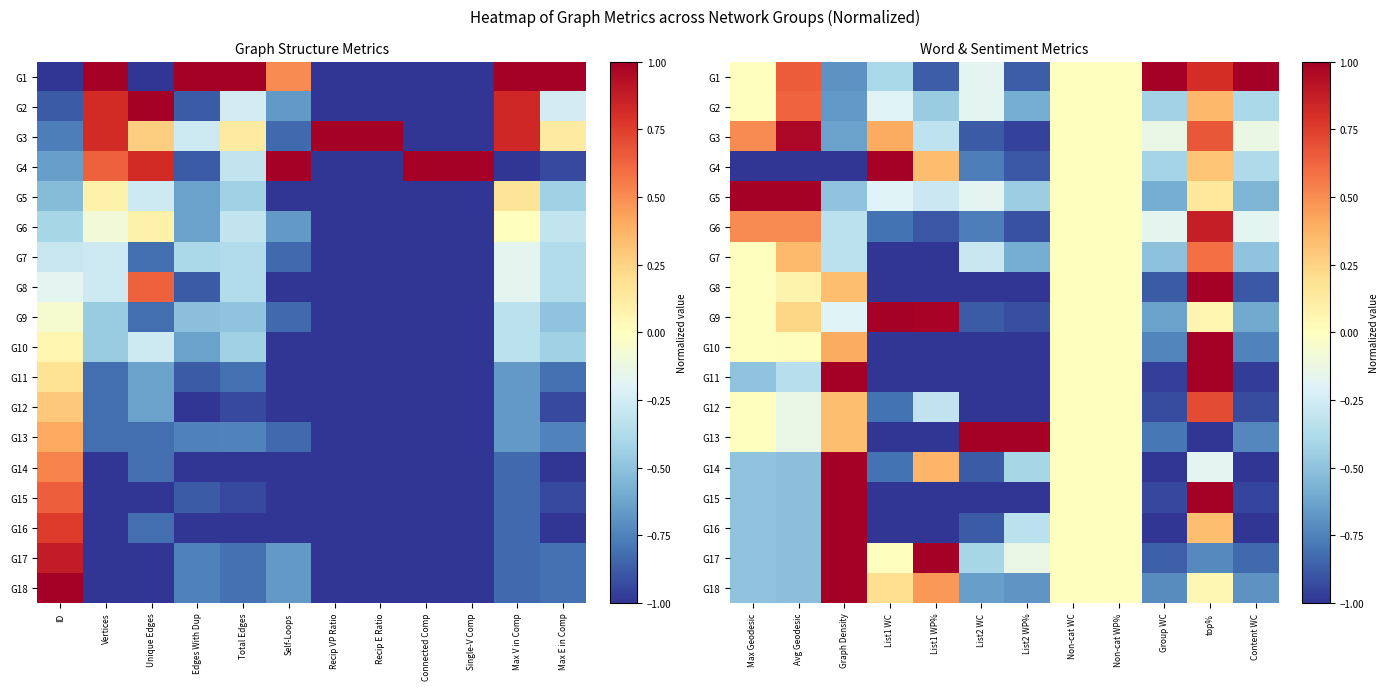

The value of G4 at List1 WP% is 0.1. True or false?

False